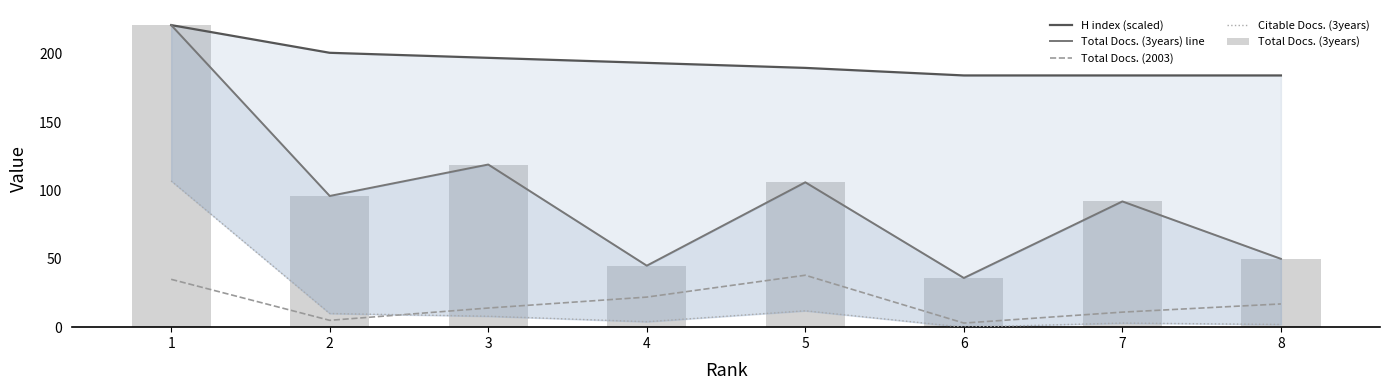

Are the bars horizontal?

No